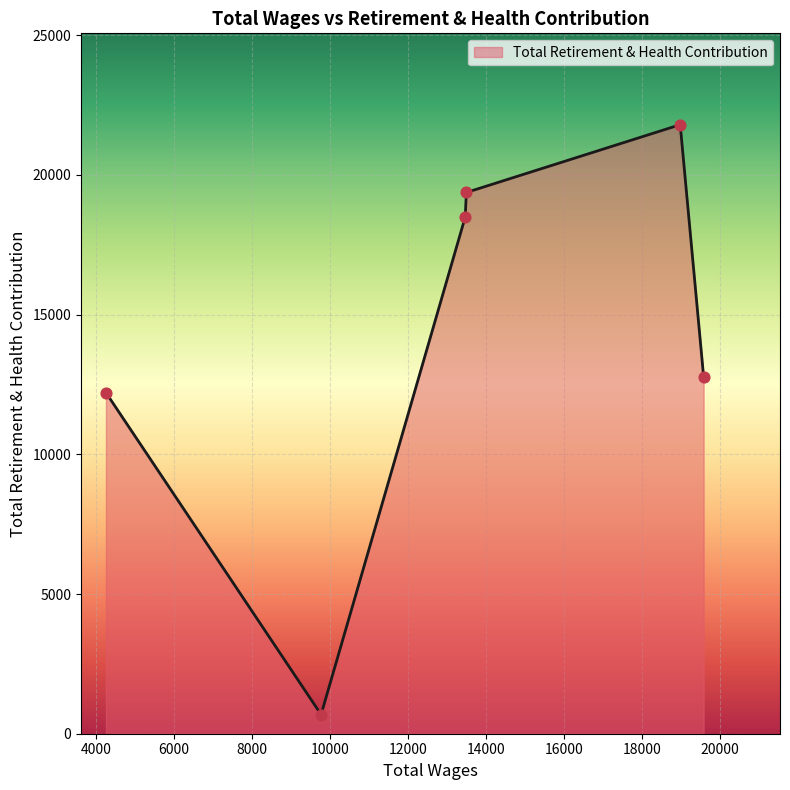

What is the greatest value displayed?

21799